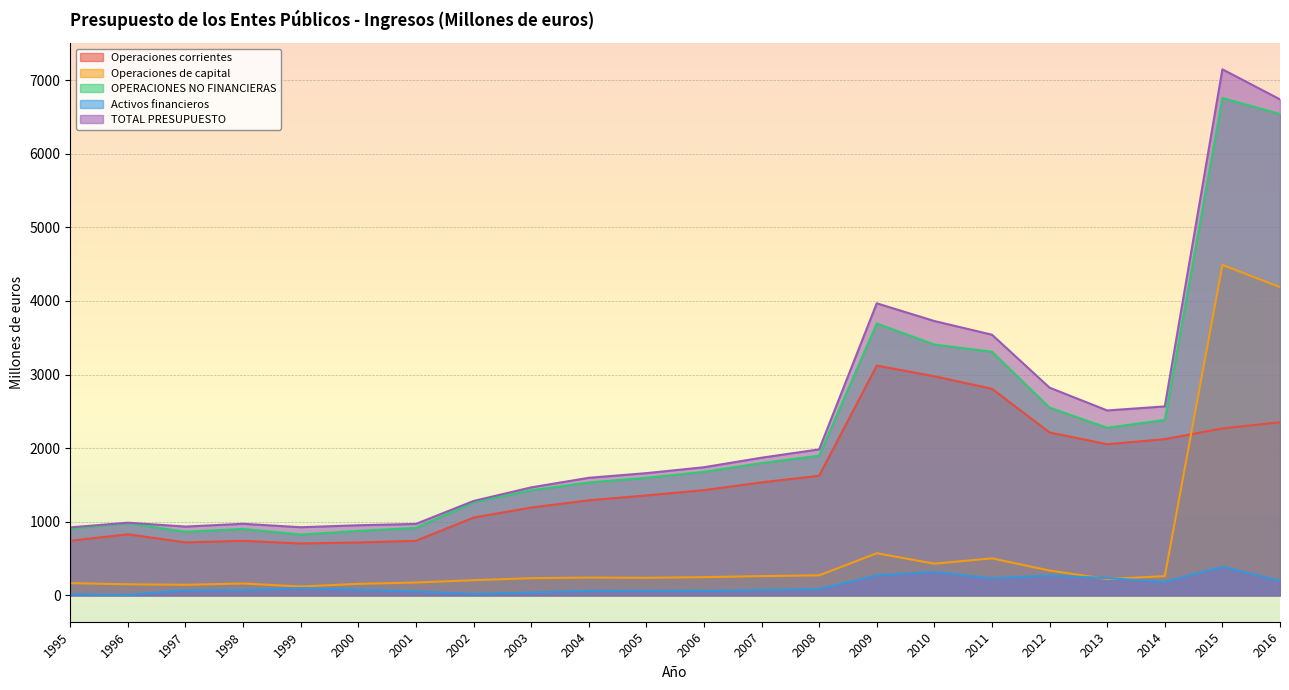

In OPERACIONES NO FINANCIERAS, how many points are higher than both neighbors (excluding endpoints)?

4